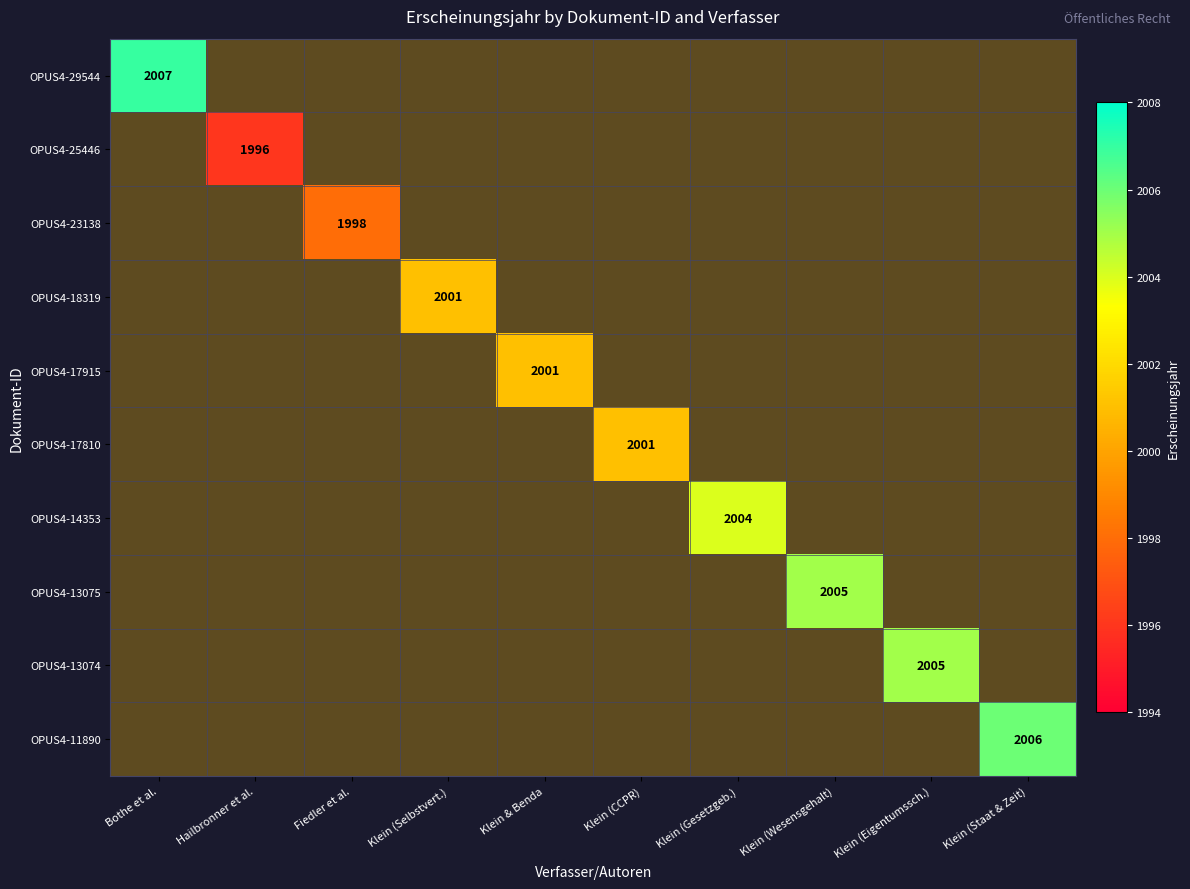

The value of OPUS4-23138 at Fiedler et al. is 1998.0. True or false?

True